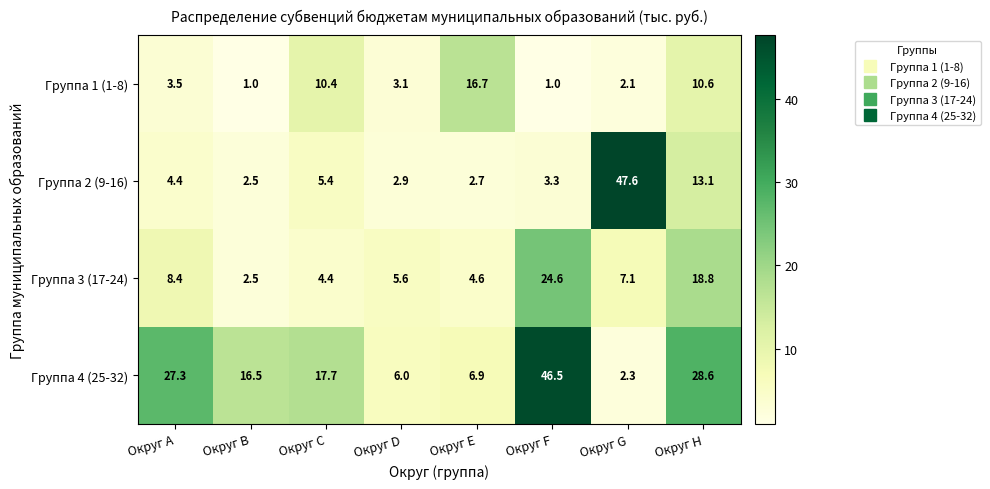

True or false: Группа 1 (1-8) has a value of 3.5 at Округ C.

False